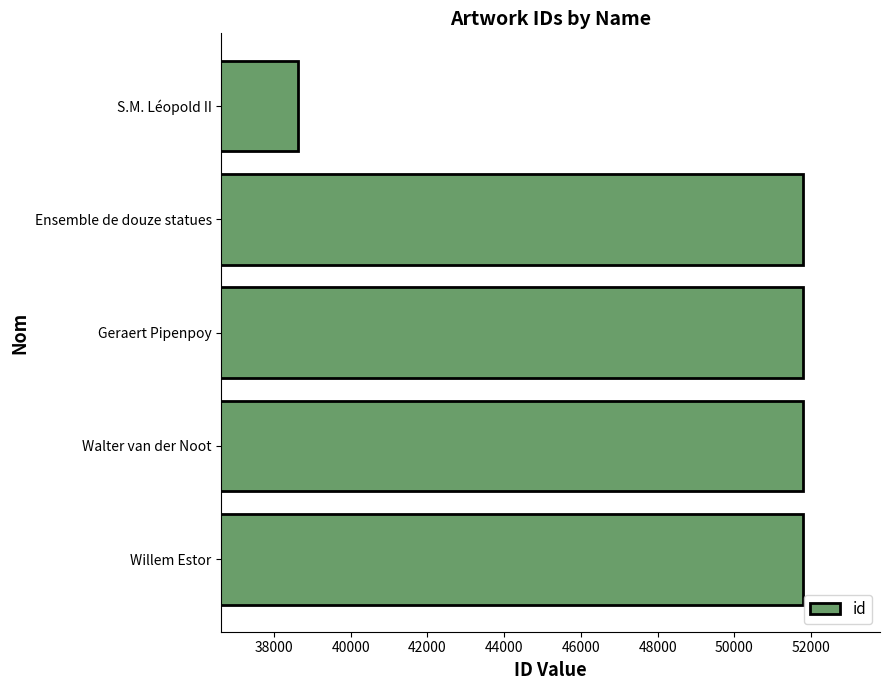

How many series are shown in this chart?

1